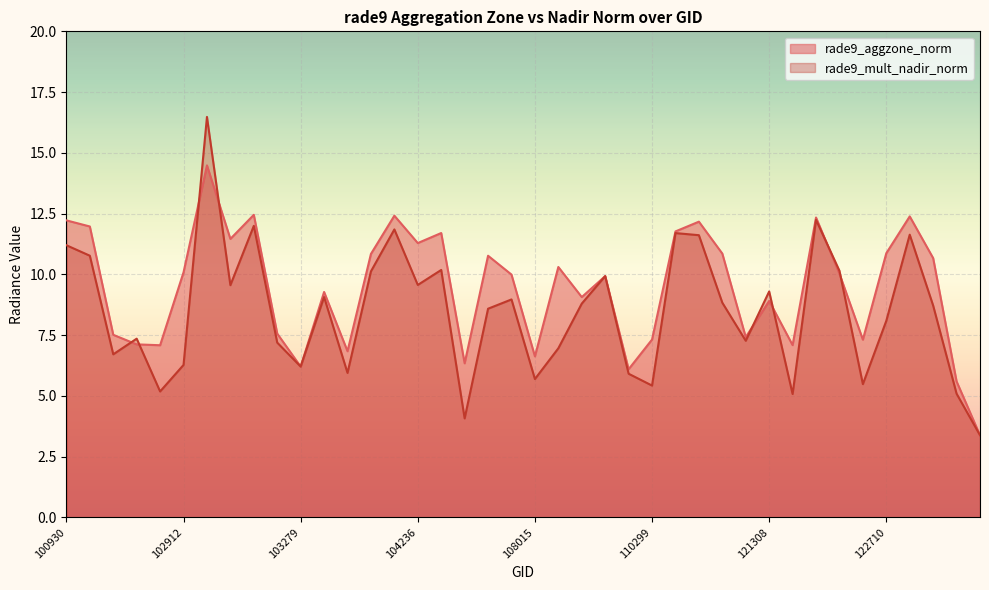

Reading left to right, transcribe all the data shown in this chart.

rade9_aggzone_norm: 12.2	12.0	7.5	7.1	7.1	10.1	14.5	11.5	12.5	7.6	6.2	9.3	6.8	10.8	12.4	11.3	11.7	6.3	10.8	10.0	6.6	10.3	9.1	9.9	6.1	7.3	11.8	12.2	10.9	7.4	8.9	7.1	12.3	10.0	7.3	10.9	12.4	10.7	5.6	3.4
rade9_mult_nadir_norm: 11.2	10.8	6.7	7.4	5.2	6.3	16.5	9.6	12.0	7.2	6.2	9.1	5.9	10.1	11.8	9.6	10.2	4.1	8.6	9.0	5.7	7.0	8.8	9.9	5.9	5.4	11.7	11.6	8.8	7.3	9.3	5.1	12.2	10.1	5.5	8.1	11.6	8.7	5.1	3.4